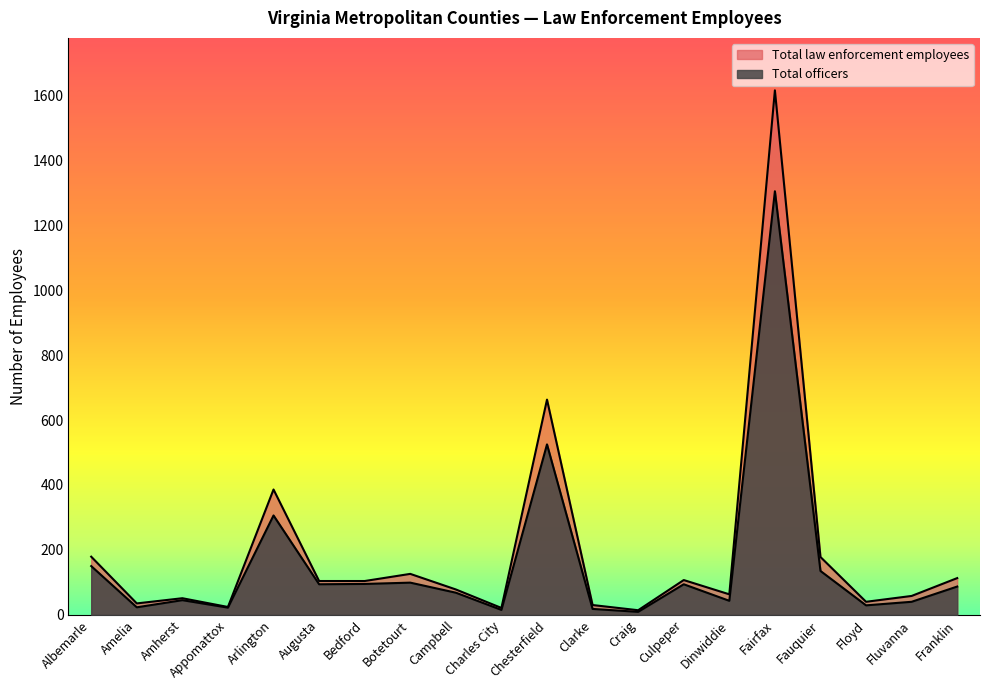

Which has a higher value, Culpeper or Botetourt?

Botetourt